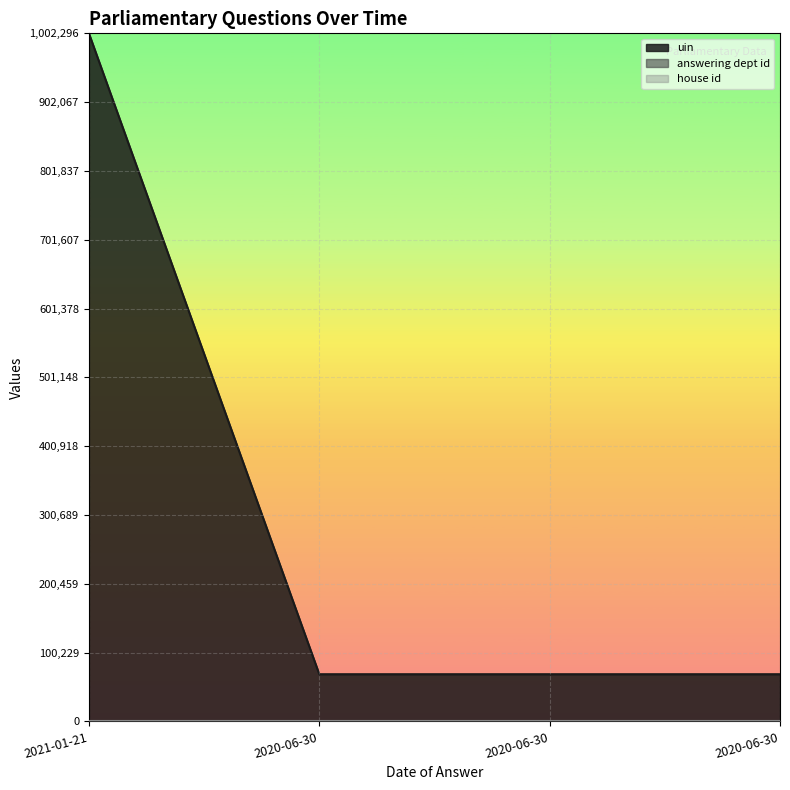

True or false: house id and answering dept id cross at least once.

False